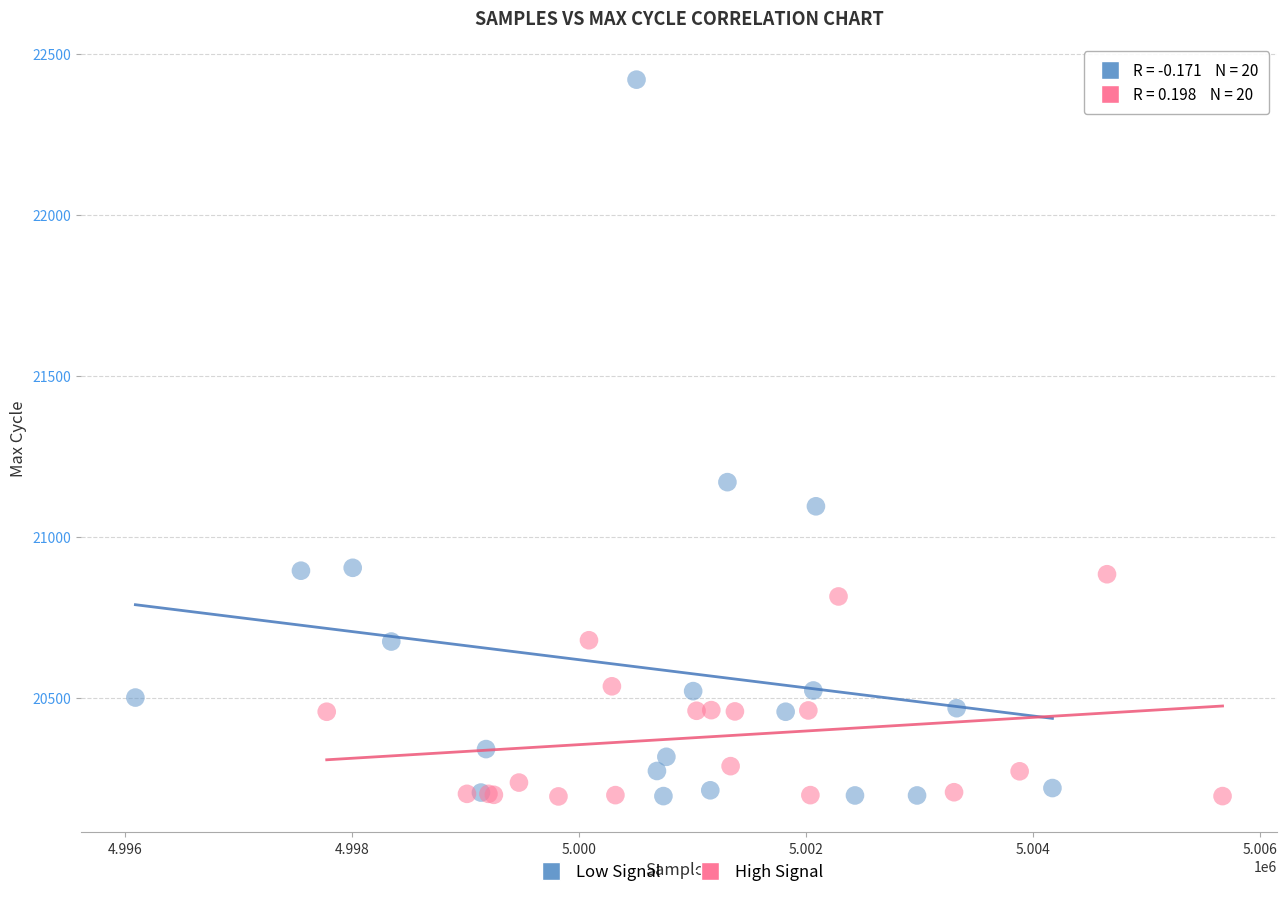

Which series has the widest spread of Y values?

Low Signal